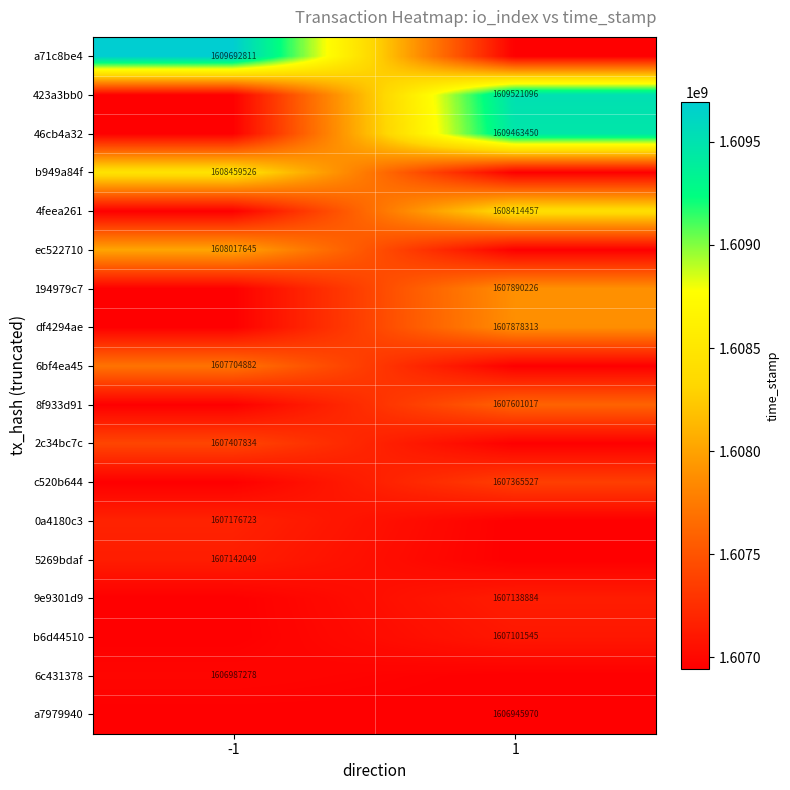

The 4feea261 series shows 1608414457 at 1. True or false?

True